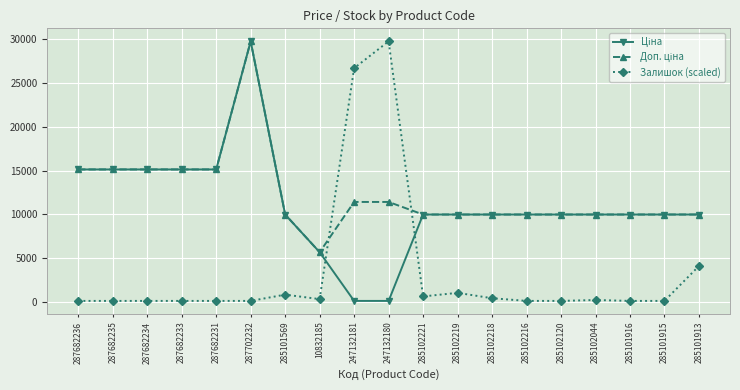

At how many categories does at least one series exceed 20995?

3